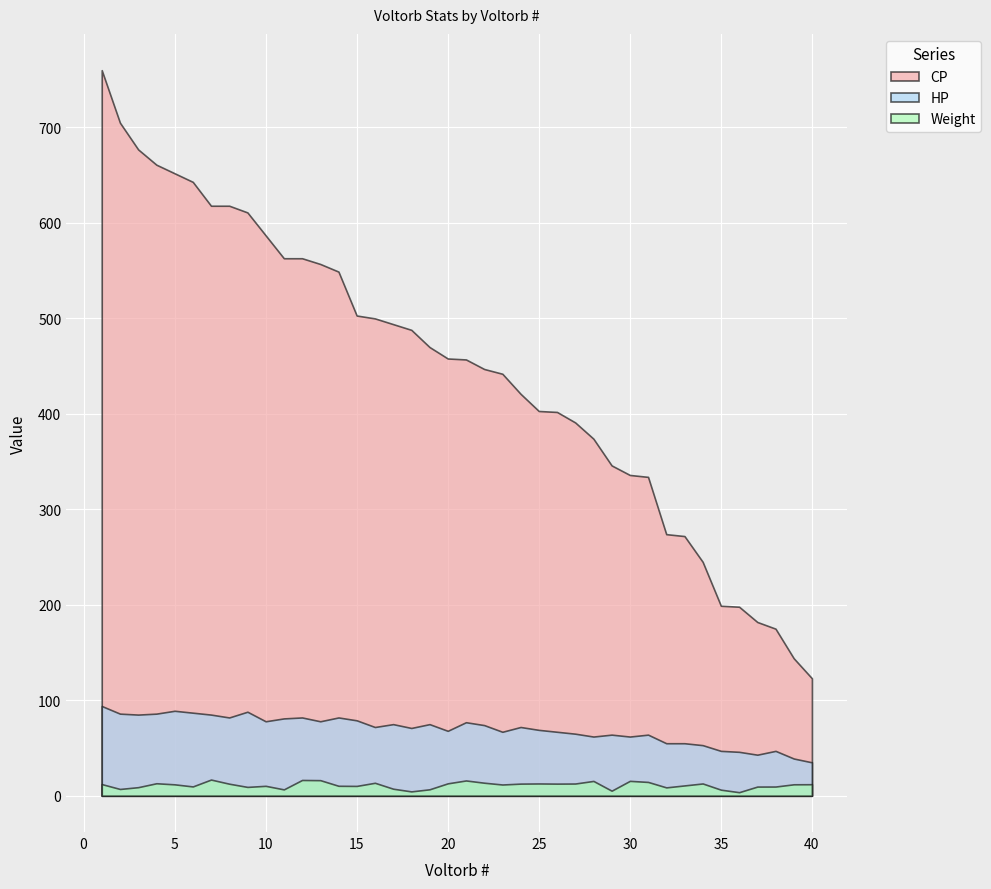

At which label is CP closest to 441?

23